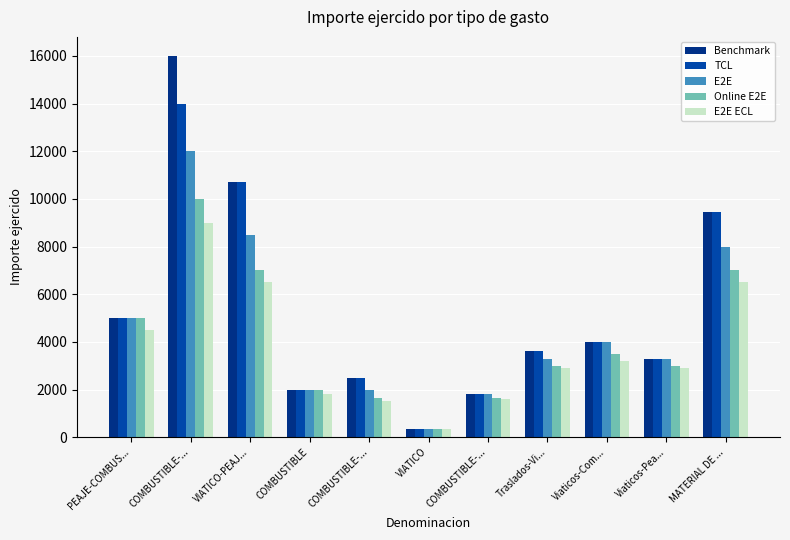

List the labels in order of Online E2E value, largest first.

COMBUSTIBLE-..., VIATICO-PEAJ..., MATERIAL DE ..., PEAJE-COMBUS..., Viaticos-Com..., Traslados-Vi..., Viaticos-Pea..., COMBUSTIBLE, COMBUSTIBLE-..., COMBUSTIBLE-..., VIATICO